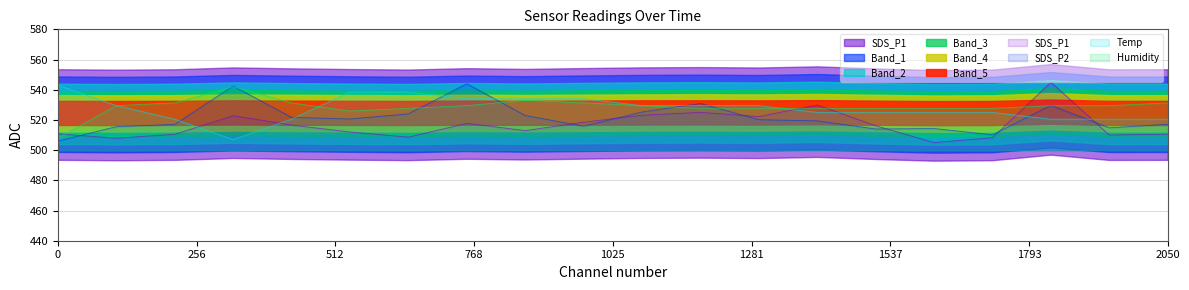

At which label does Temp reach its minimum?

01:31